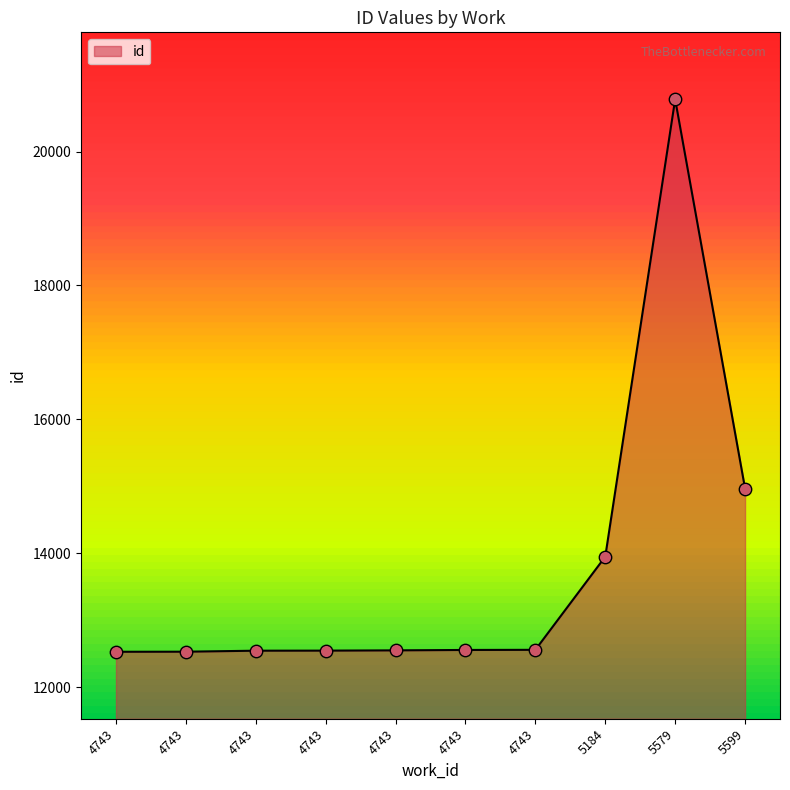

Between 4743 and 4743, which is larger?

4743